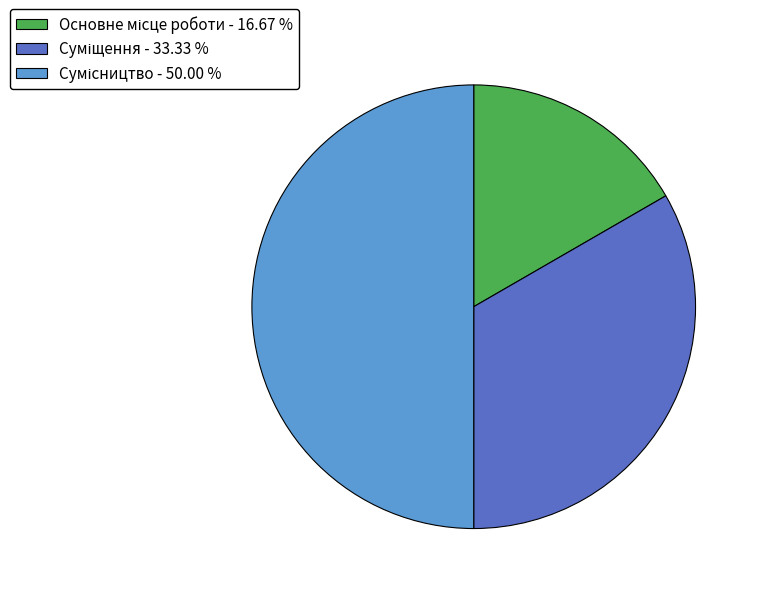

Rank the categories by value from highest to lowest.

Сумісництво, Суміщення, Основне місце роботи